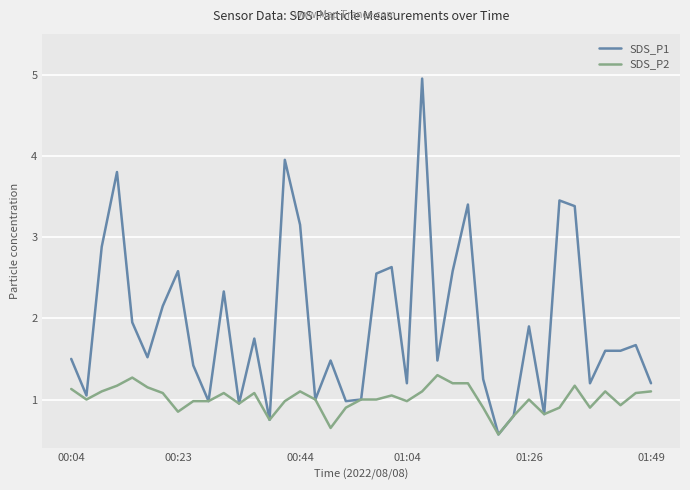

What is the smallest value displayed?

0.6